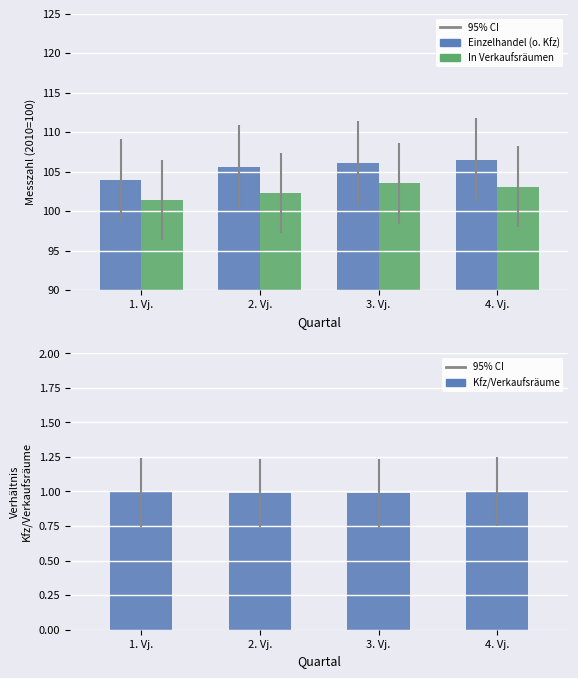

What is the total value across all series at 4. Vj.?

210.6